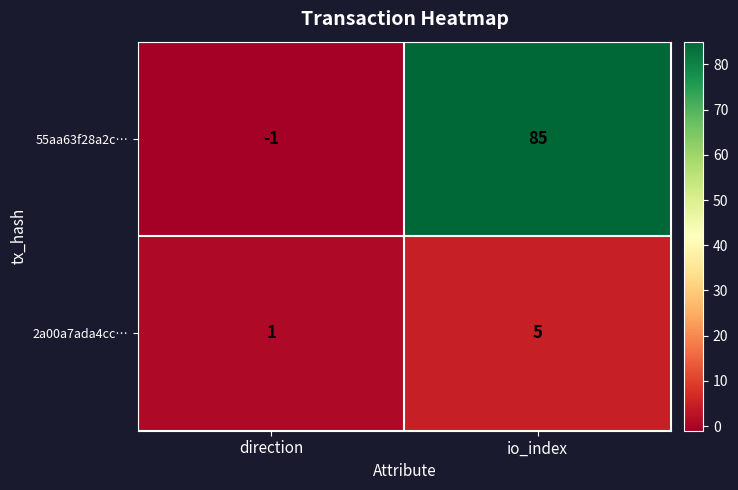

Which series has the widest spread of values?

55aa63f28a2c…